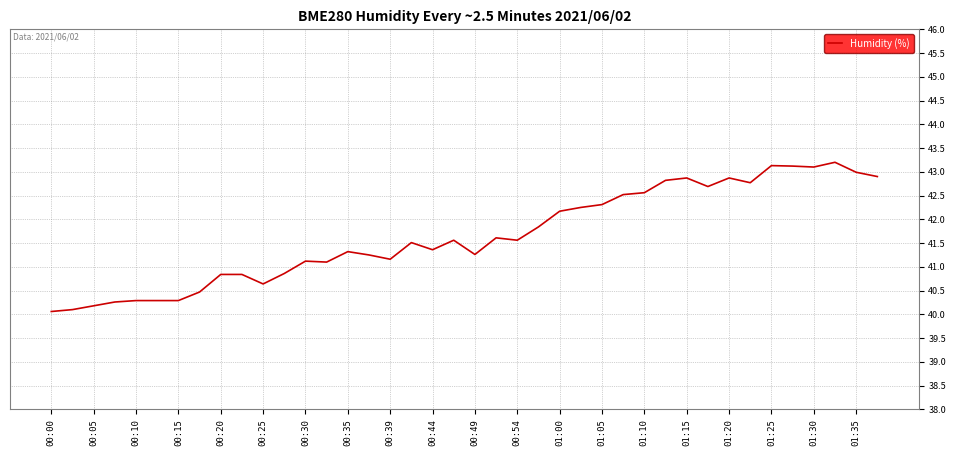

What is the smallest value displayed?

40.1